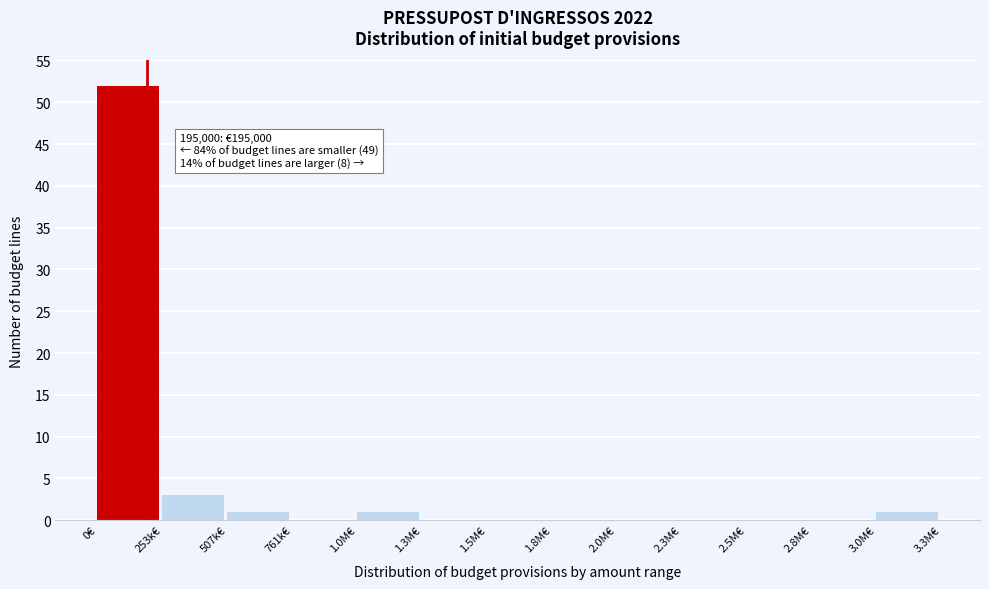

Reading left to right, list all the values displayed in this chart.

0€=52	253k€=3	507k€=1	761k€=0	1.0M€=1	1.3M€=0	1.5M€=0	1.8M€=0	2.0M€=0	2.3M€=0	2.5M€=0	2.8M€=0	3.0M€=1